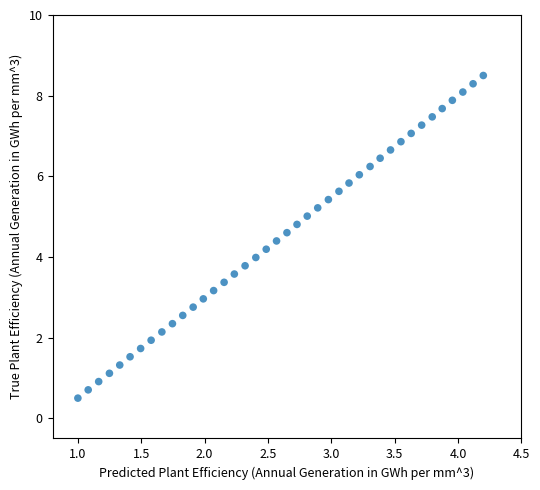

What is the range of Y values (max minus min)?

8.0